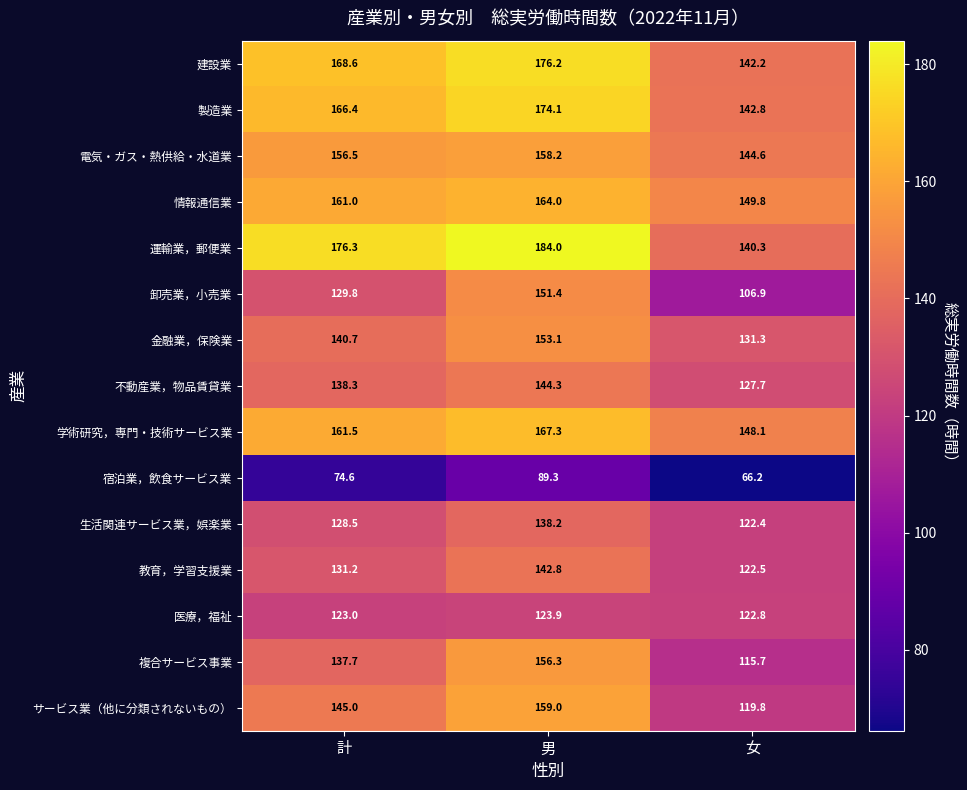

Which series has the largest total across all categories?

運輸業，郵便業